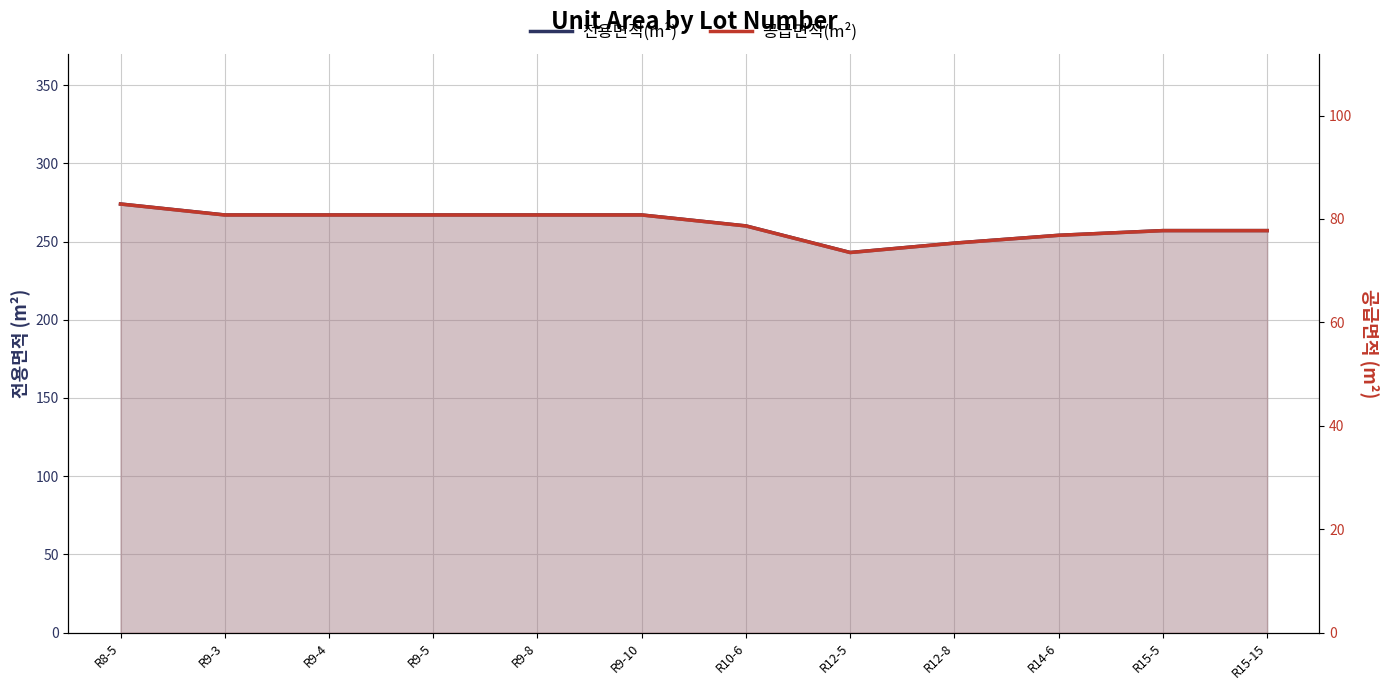

At which category does the chart reach its peak across all series?

R8-5